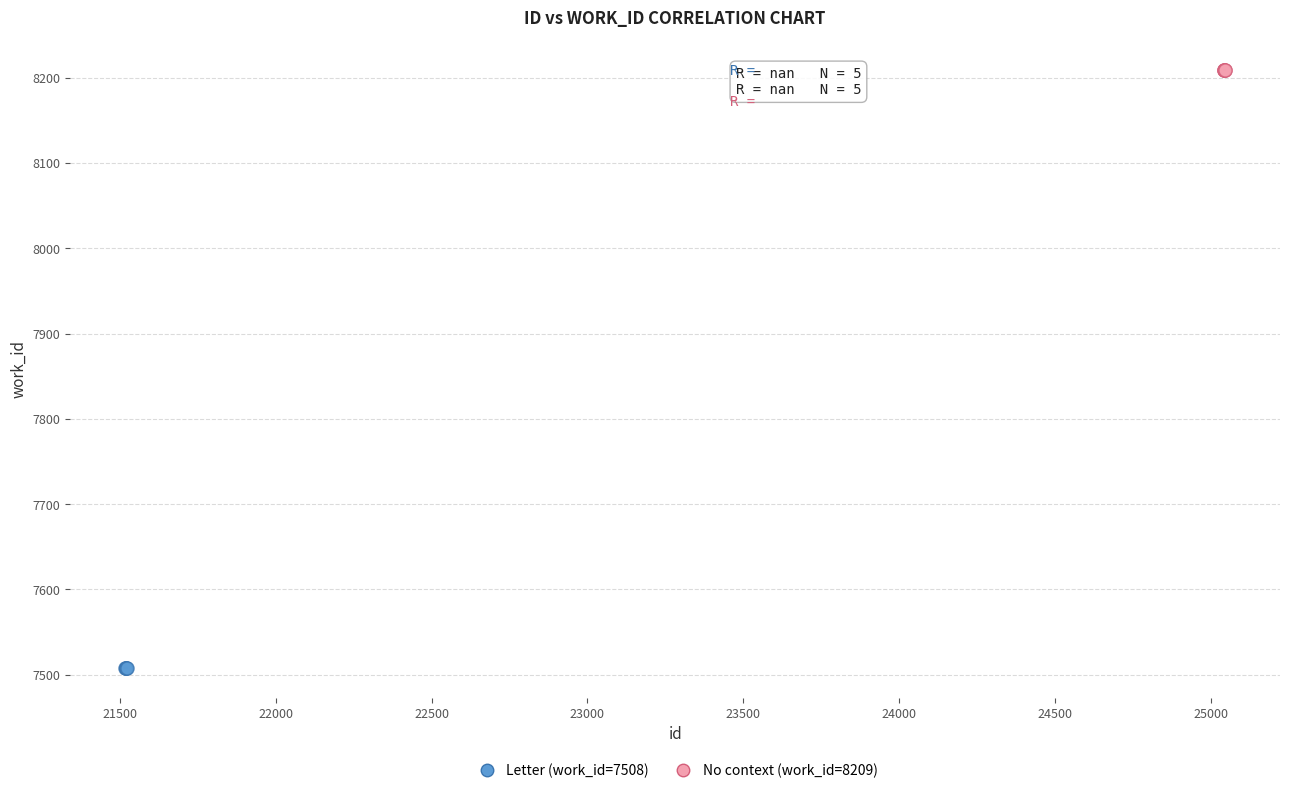

Which series reaches the minimum Y coordinate?

Letter (work_id=7508)